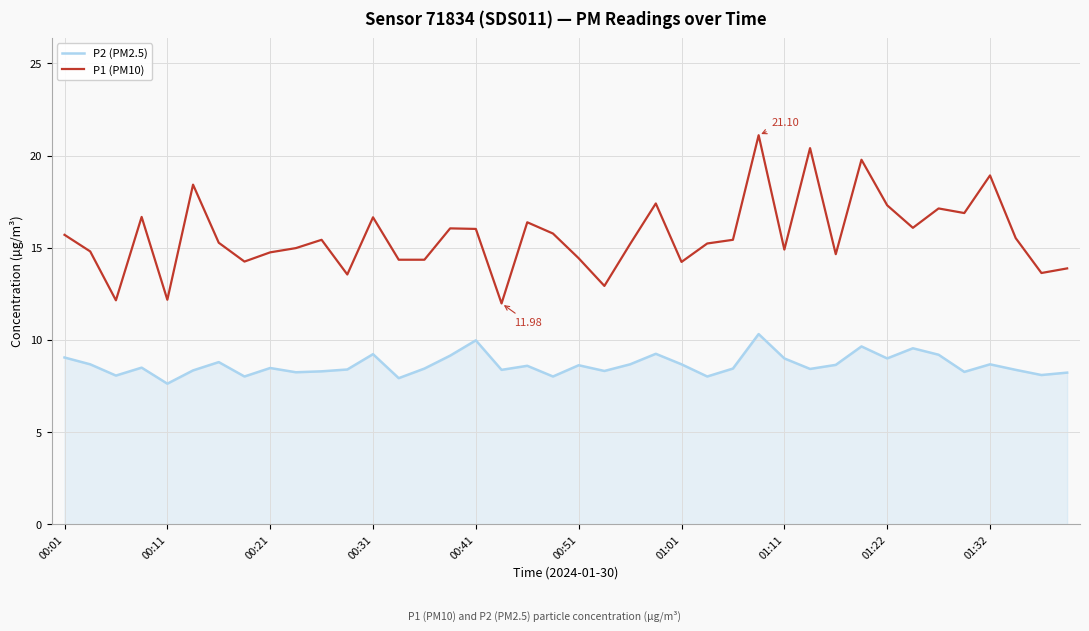

True or false: P1 (PM10) and P2 (PM2.5) cross at least once.

False